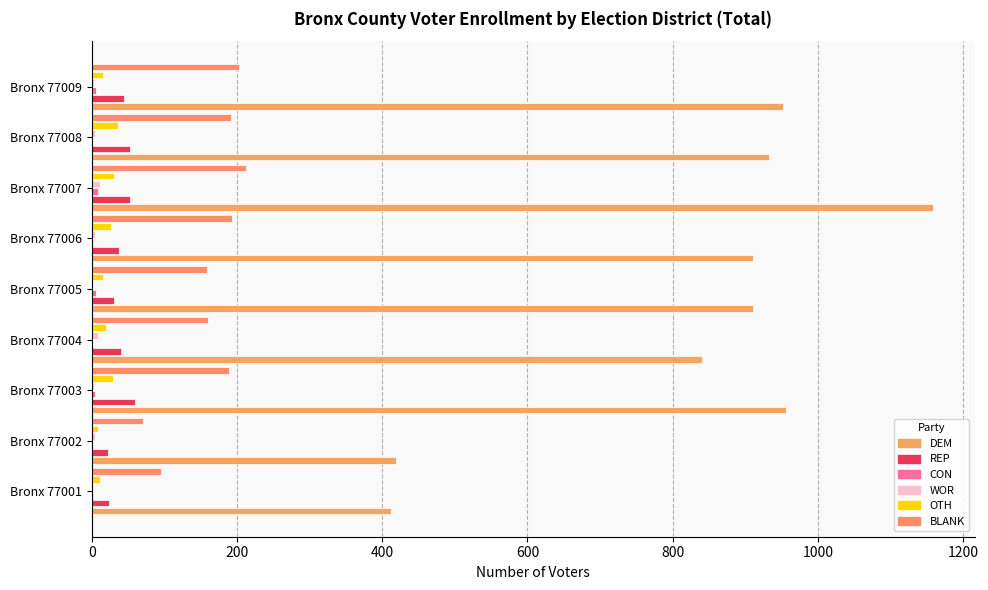

Reading right to left, transcribe all the data shown in this chart.

DEM: 952	933	1158	910	910	840	956	419	412
REP: 45	53	53	38	30	41	60	23	24
CON: 6	1	8	2	6	1	4	1	2
WOR: 3	4	11	5	1	9	3	4	2
OTH: 16	36	30	26	16	19	29	8	12
BLANK: 203	192	213	193	159	160	189	71	96